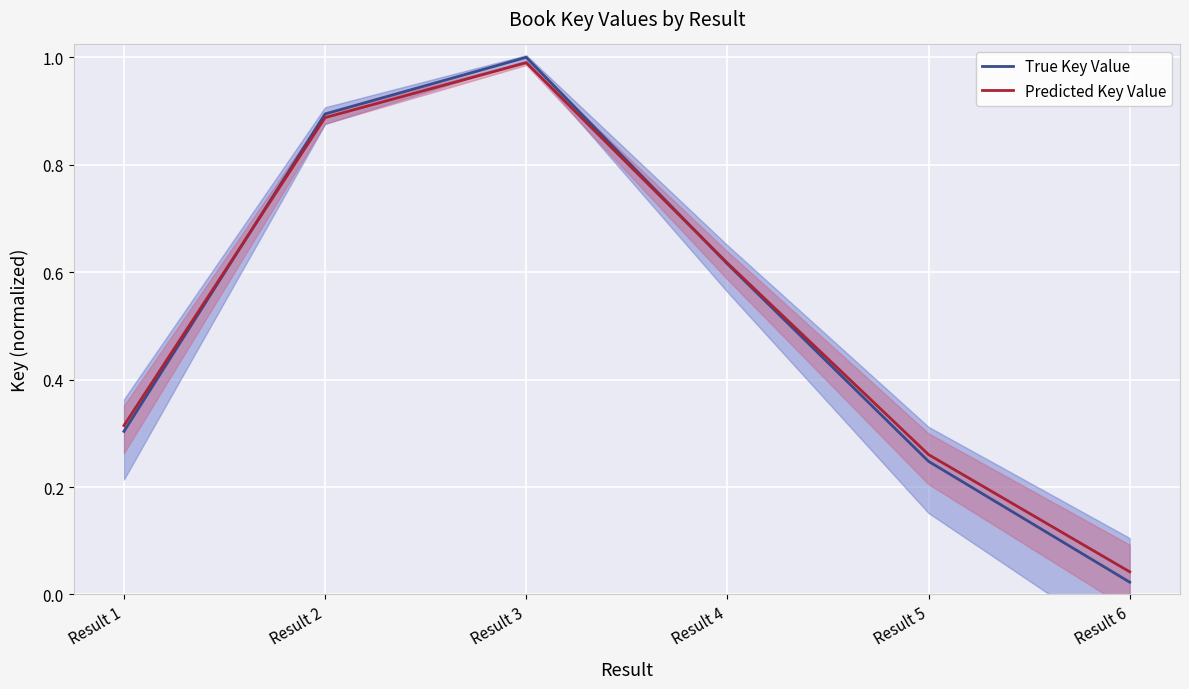

How many series are shown in this chart?

2